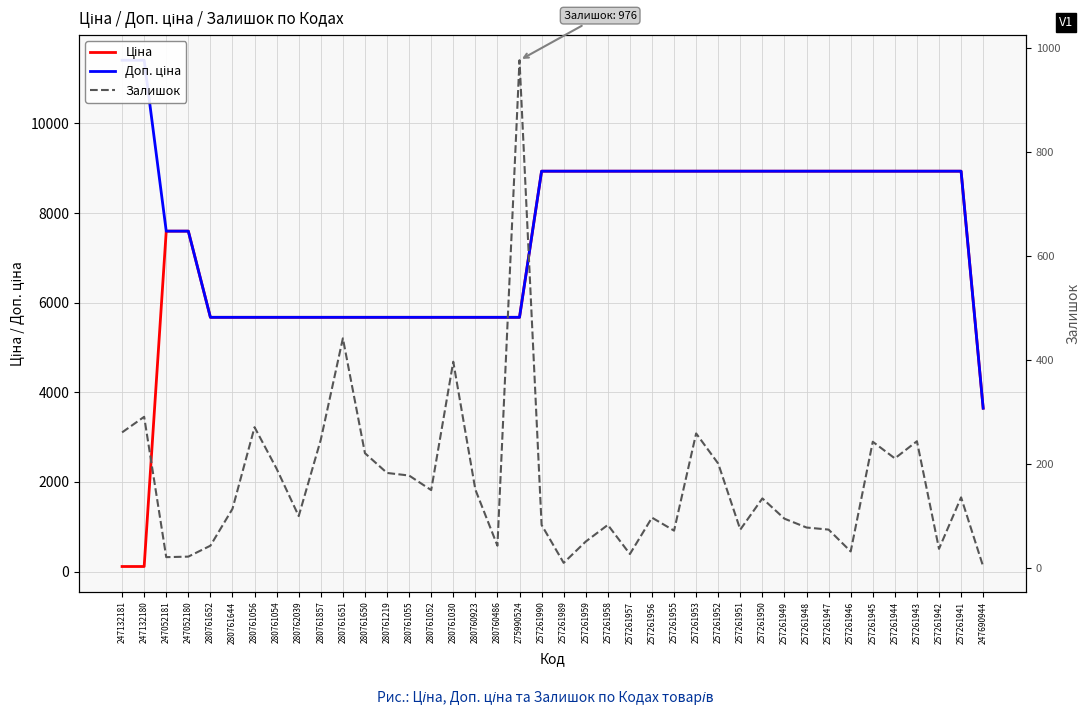

What position from the left is 257261949?

31